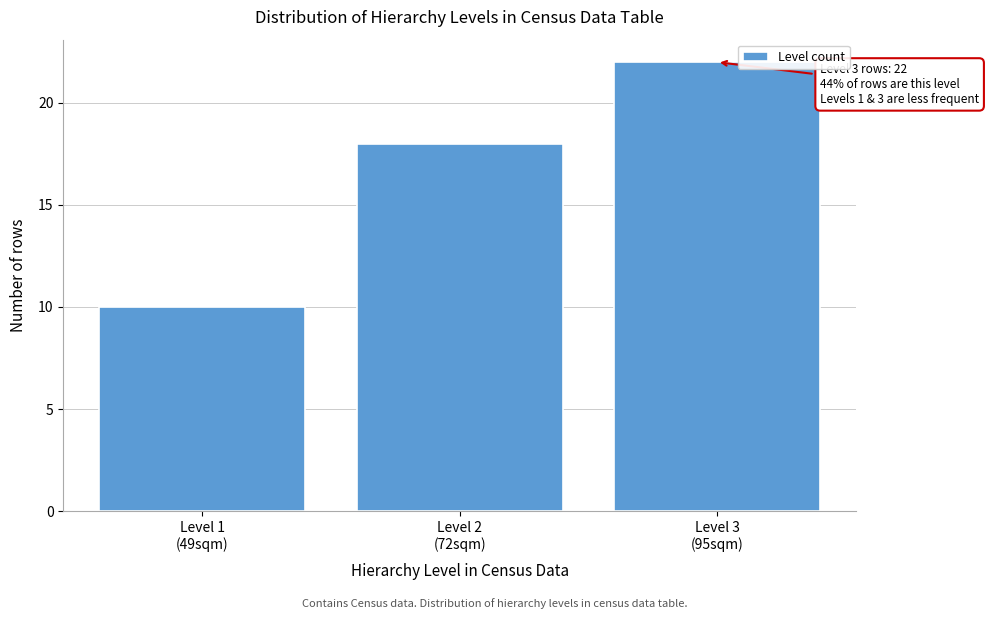

Reading left to right, what are all the values shown in this chart?

10	18	22